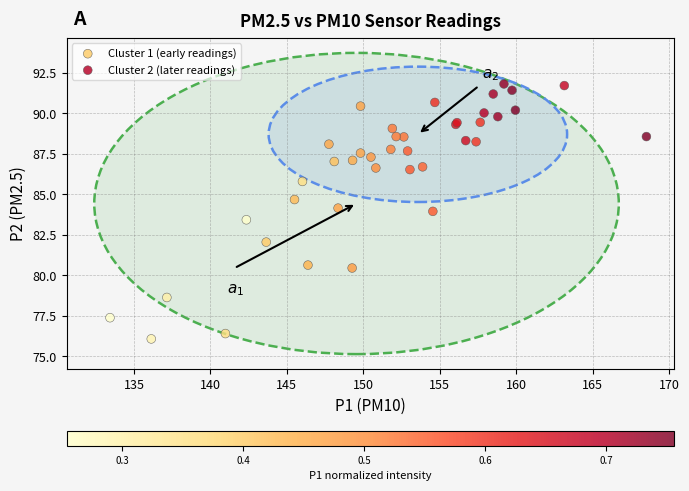

Which series contains the lowest Y value?

Cluster 1 (early readings)